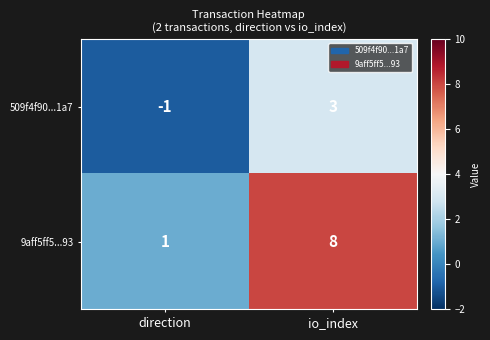

What is the difference between the 509f4f90...1a7 values at direction and io_index?

4